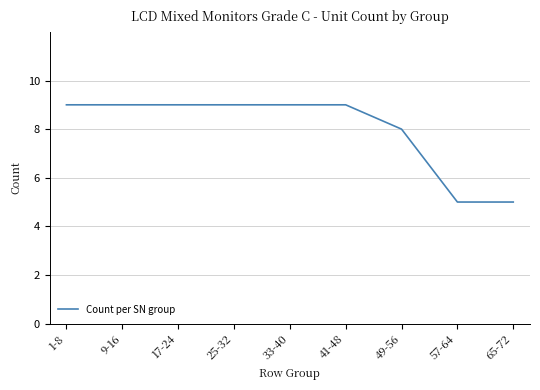

Between 25-32 and 65-72, which is larger?

25-32